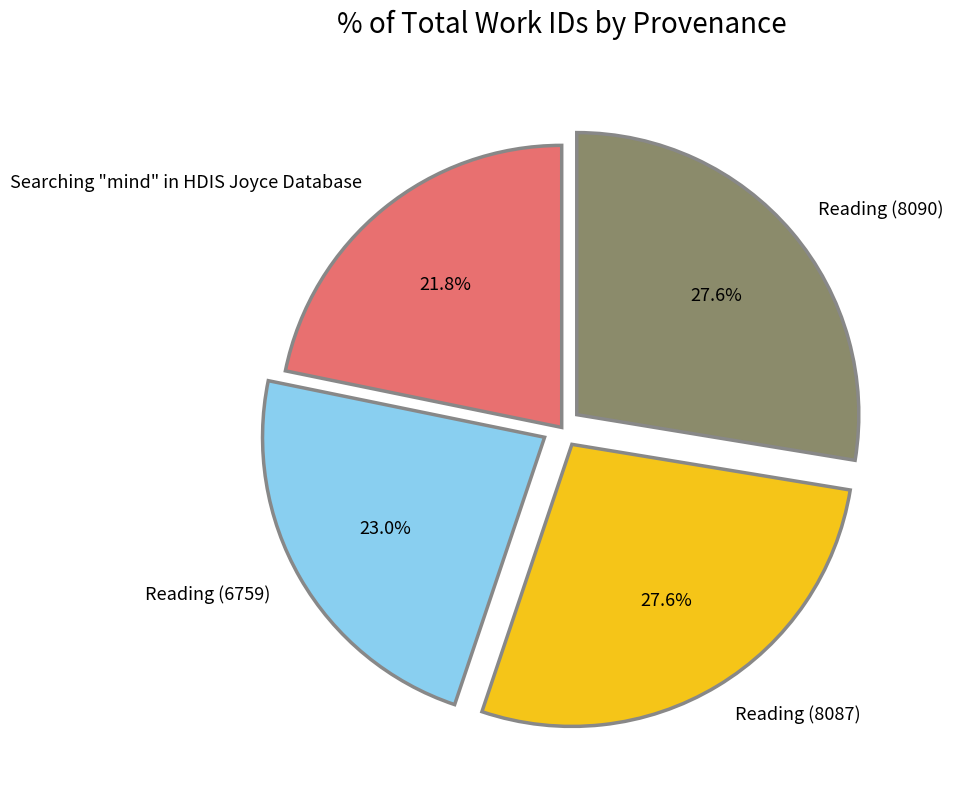

To the nearest percent, what is the combined percentage of Searching "mind" in HDIS Joyce Database and Reading (8090)?

49%